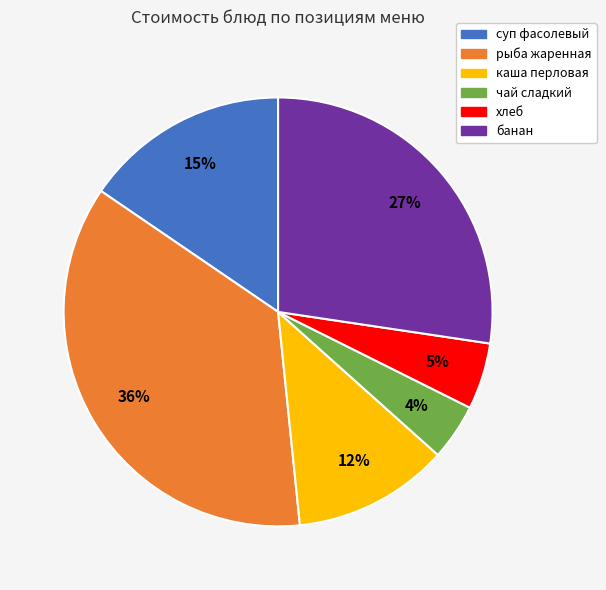

Which category has the biggest portion of the pie?

рыба жаренная